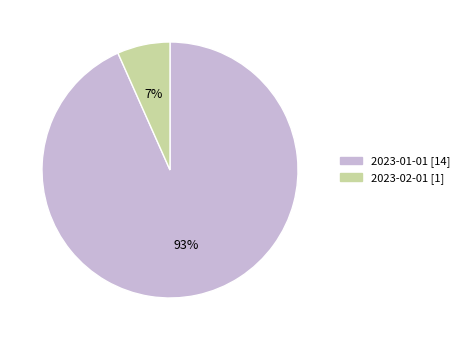

How many slices are in this pie chart?

2